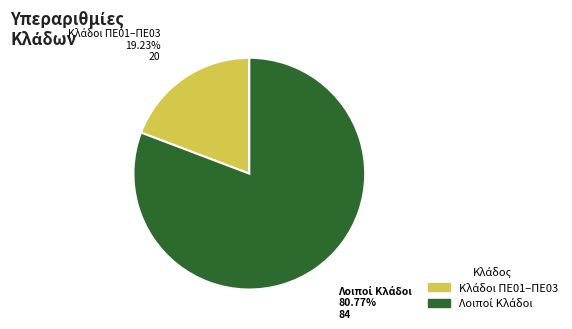

Is there any slice that represents more than half of the pie?

Yes